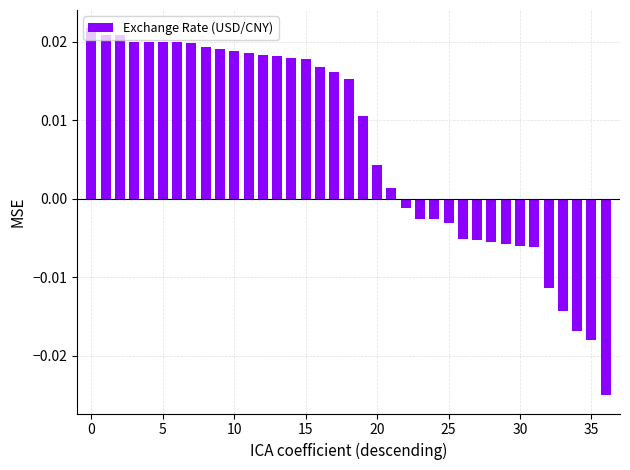

Where is the data nearest to the value 0?

22